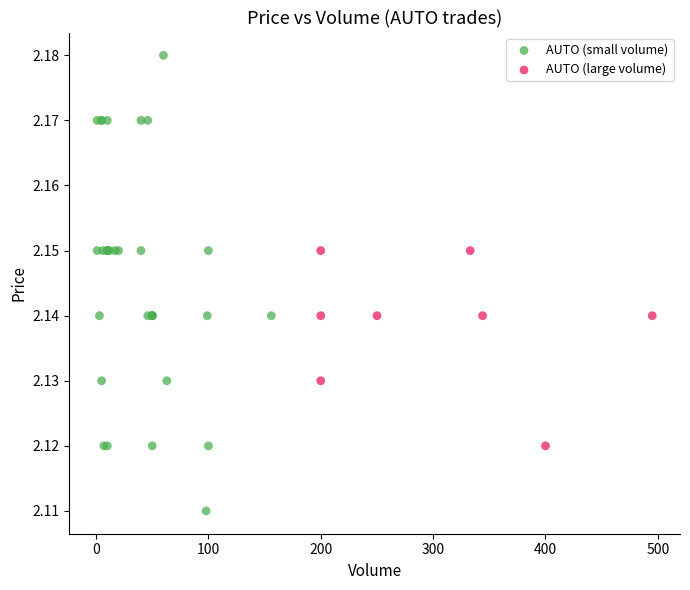

Which series contains the lowest Y value?

AUTO (small volume)